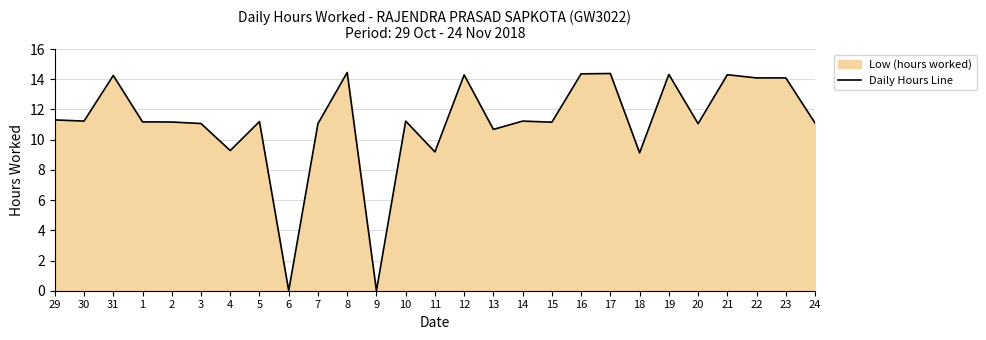

Count the number of categories in the chart.

27